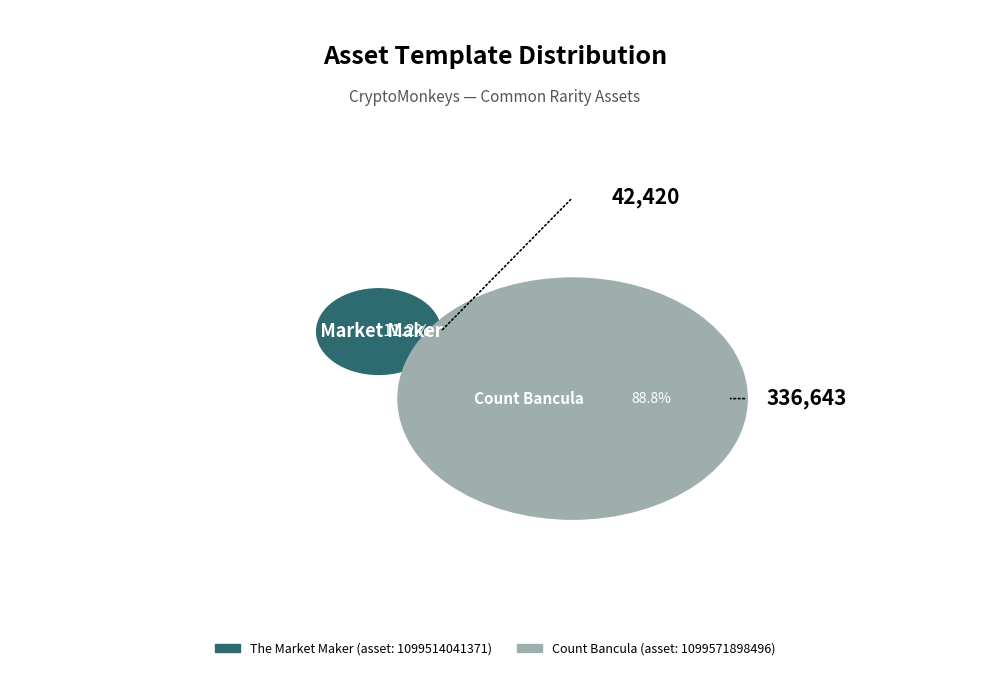

What percentage is NOT represented by 1099514041371?

88.8%